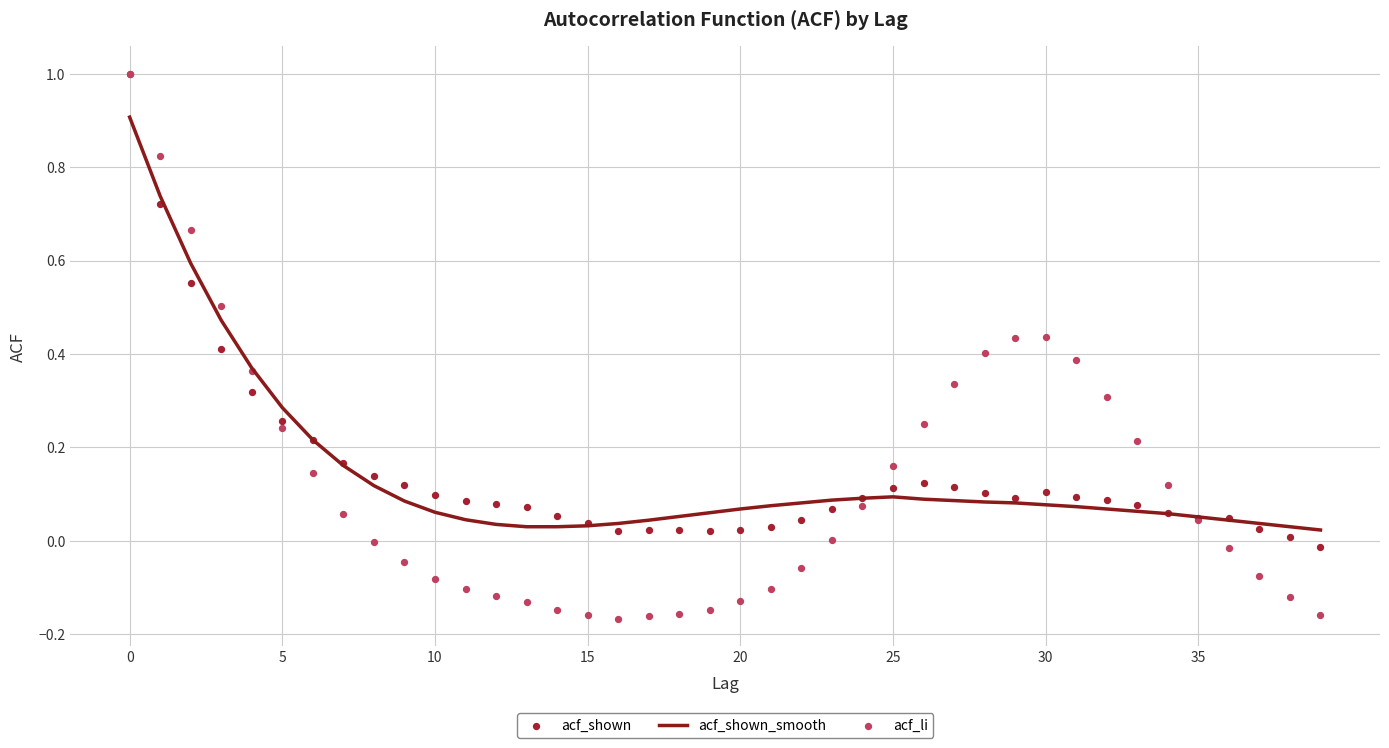

Which series contains the lowest Y value?

acf_li